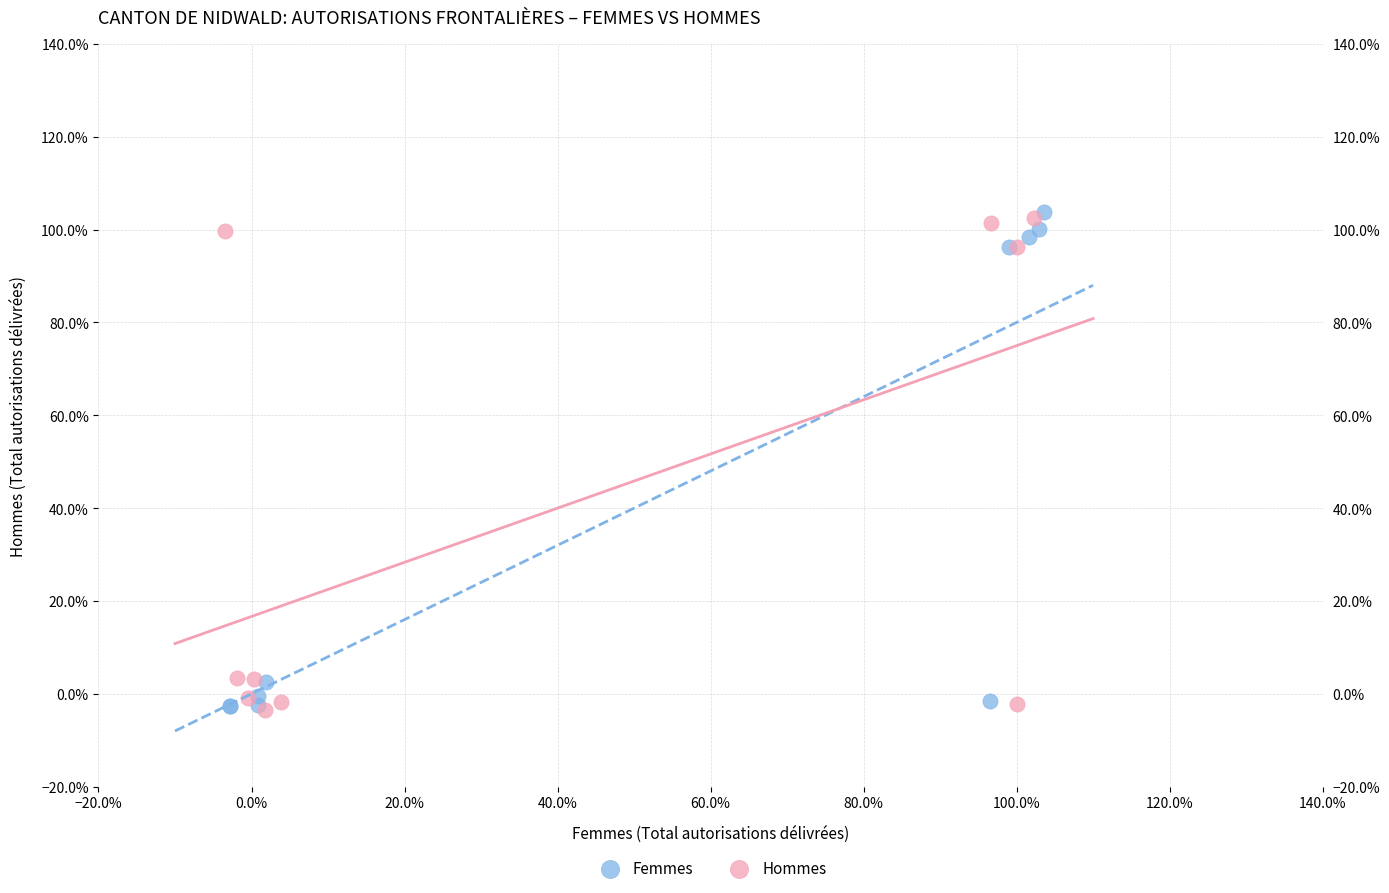

Which series contains the highest Y value?

Femmes